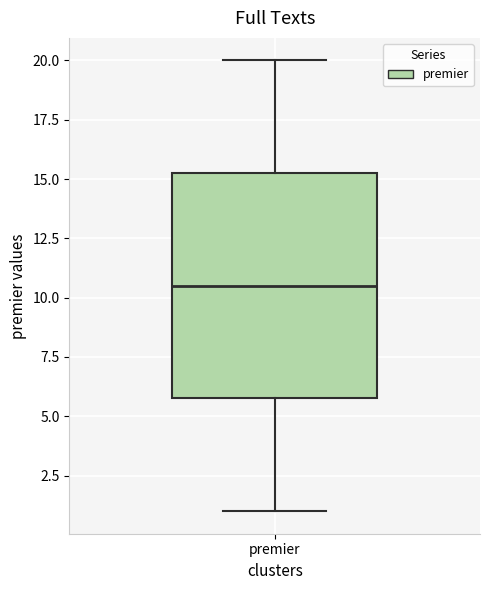

Where is the lower edge of the box for premier on the y-axis? The values are not printed on the chart, so give them approximately, as read against the axis.

6.0